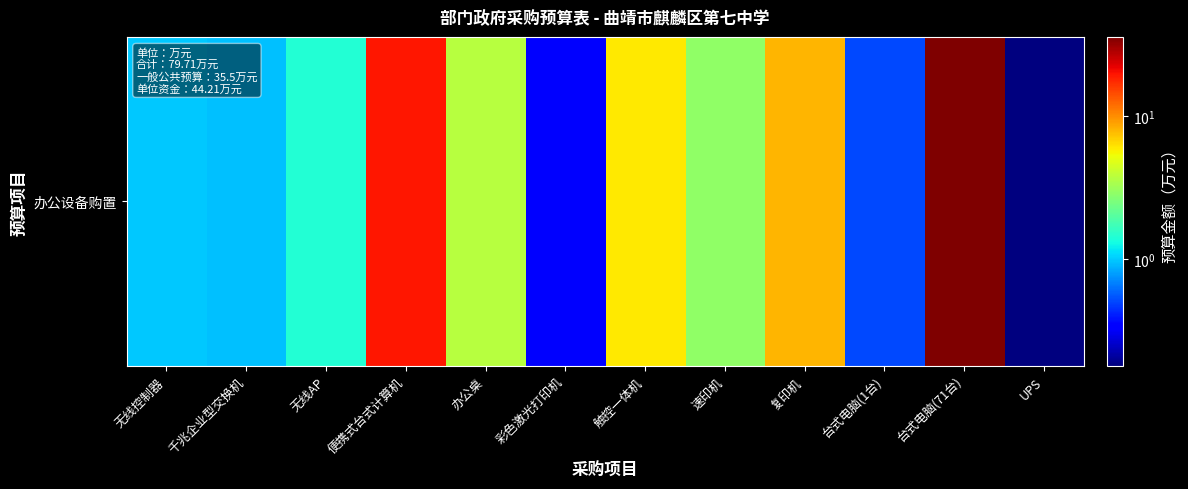

Read the value at 便携式台式计算机.

19.4